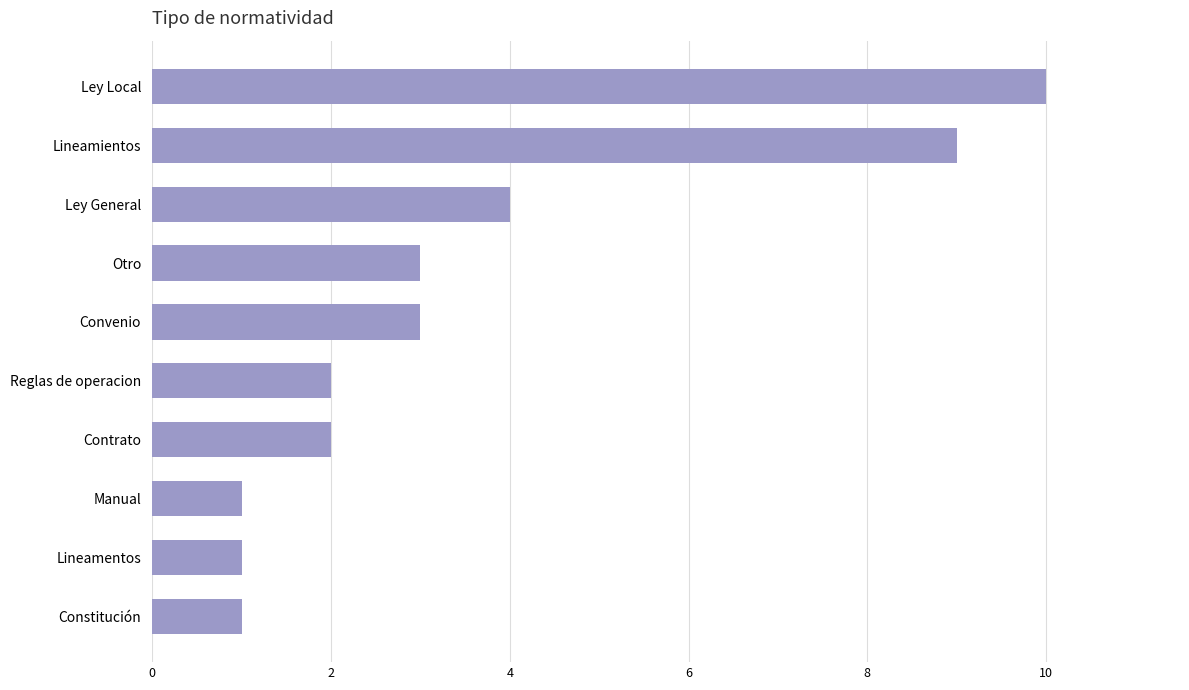

What is the label of the 9th bar from the bottom?

Lineamientos